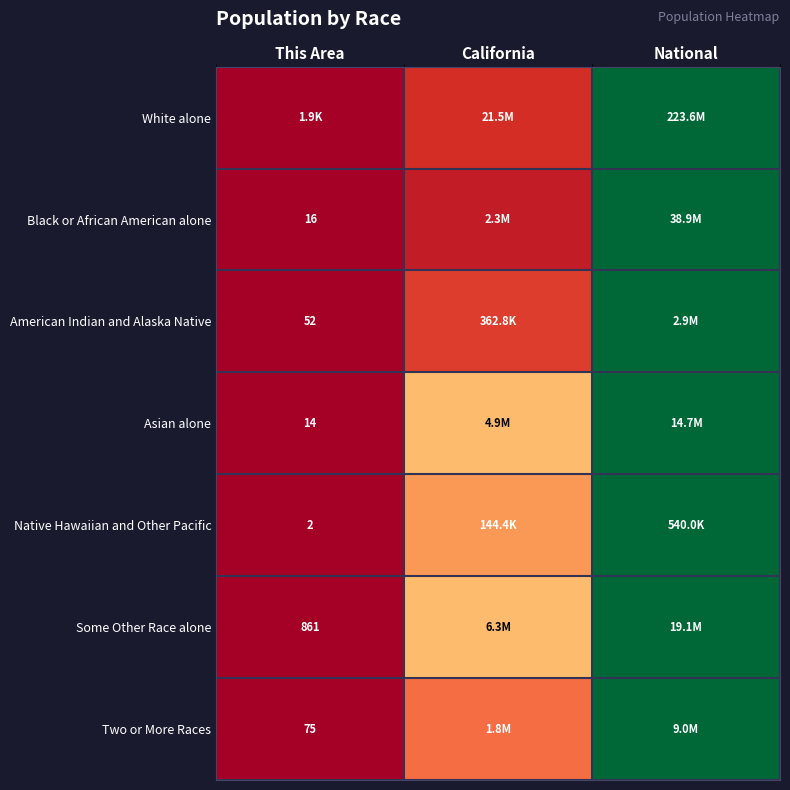

At how many categories does at least one series exceed 0?

2